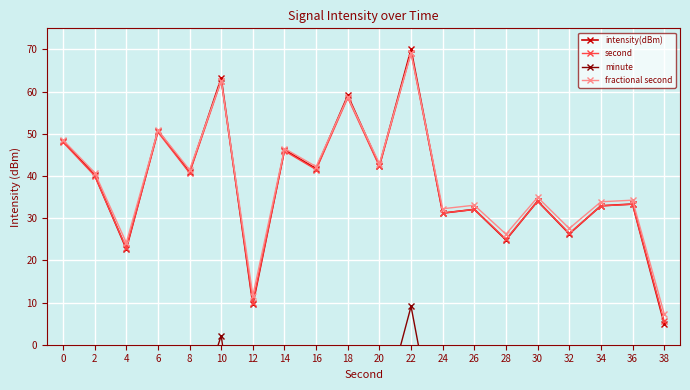

Reading right to left, list all the values displayed in this chart.

intensity(dBm): 5.0	33.3	32.9	26.3	34.1	24.9	32.1	31.2	70.0	42.5	59.1	41.7	46.2	9.6	63.2	40.9	50.8	22.7	40.2	48.3
second: 5.5	33.3	32.9	26.4	34.0	25.0	32.1	31.2	69.2	42.3	58.5	41.5	45.9	10.0	62.6	40.7	50.4	22.9	40.1	48.0
minute: -57.2	-28.3	-28.7	-35.5	-27.6	-37.0	-29.6	-30.5	9.1	-19.0	-2.1	-19.8	-15.2	-52.6	2.1	-20.6	-10.5	-39.1	-21.3	-13.0
fractional second: 7.3	34.3	33.9	27.6	34.9	26.2	33.1	32.2	69.1	42.9	58.7	42.2	46.5	11.7	62.6	41.5	50.8	24.2	40.8	48.5